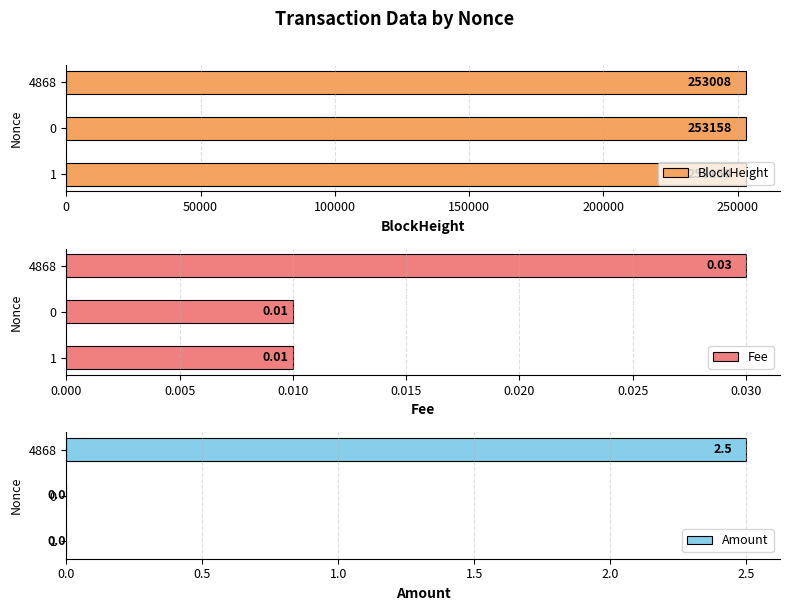

The BlockHeight series shows 253158 at 0. True or false?

True